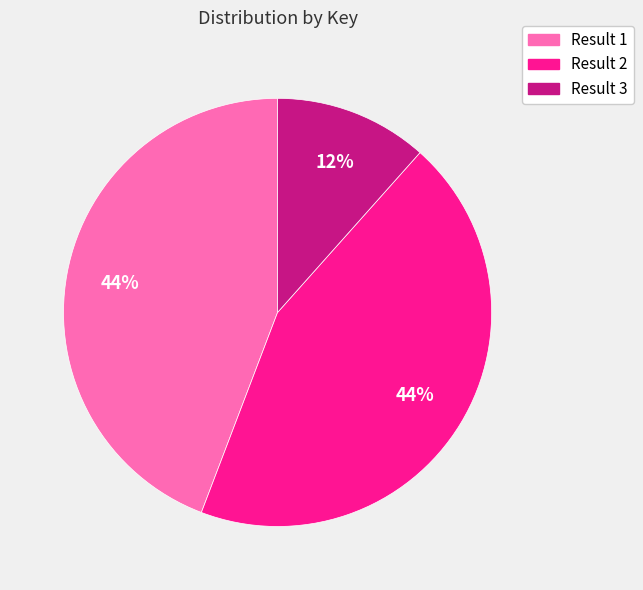

To the nearest percent, what percentage of the pie is Result 3?

12%